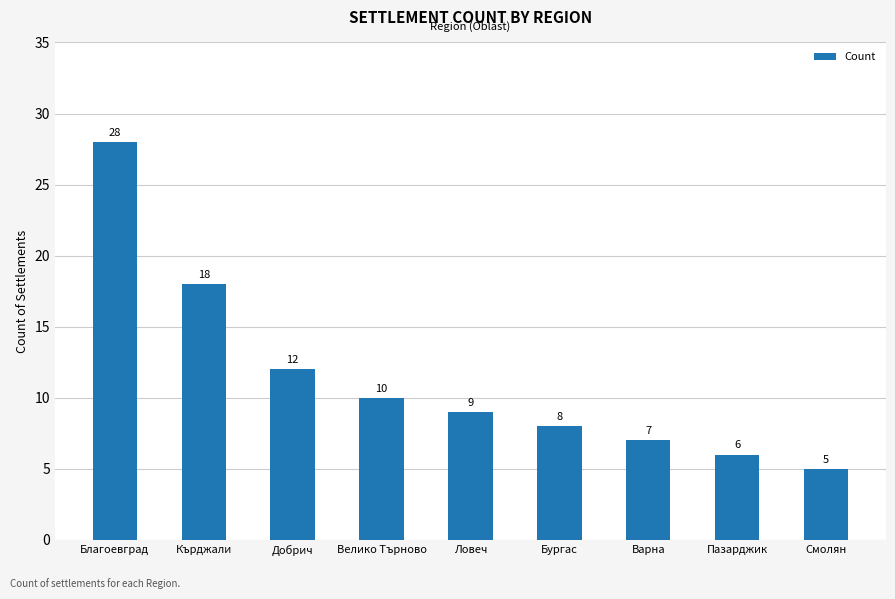

What is the approximate value at Благоевград, to the nearest 10?

30